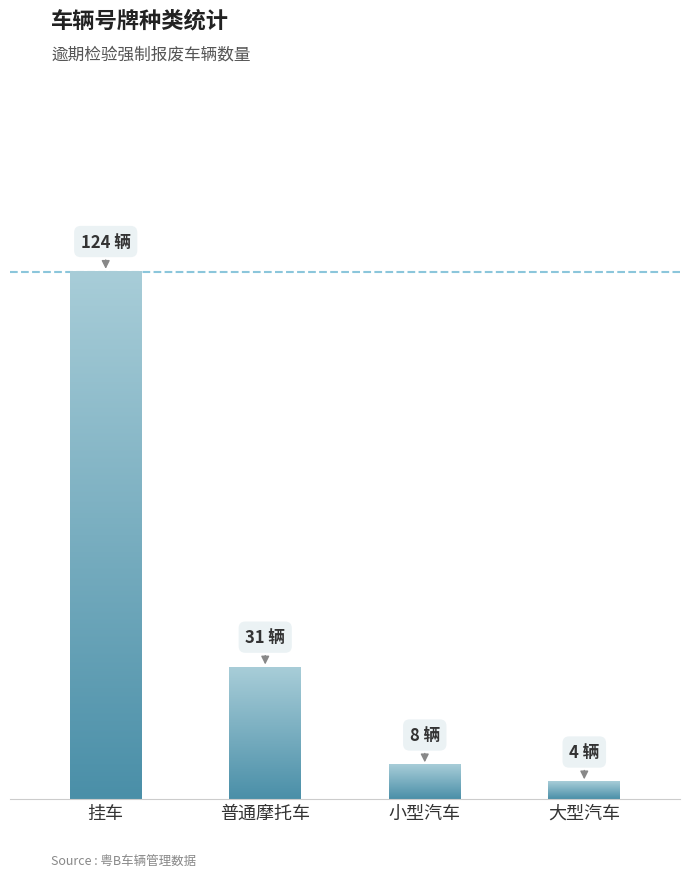

At which label does the data first exceed 31?

挂车